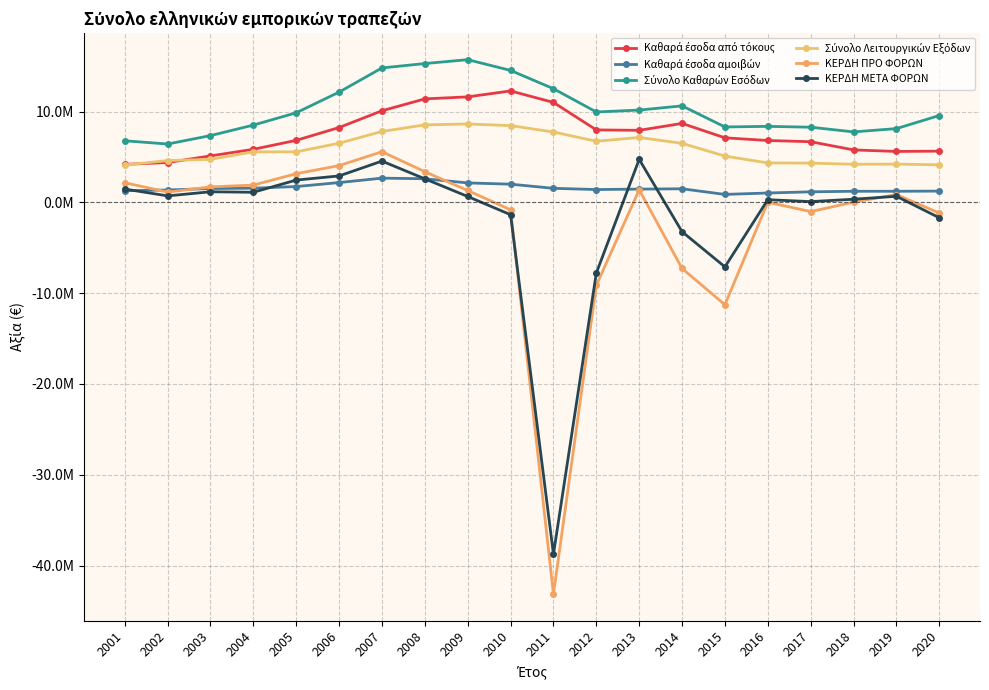

Is this an area chart (filled region under the line)?

No